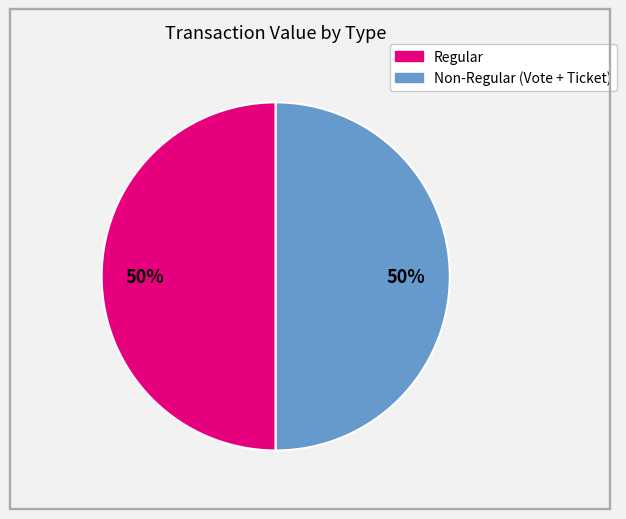

Count the number of slices in the pie.

2